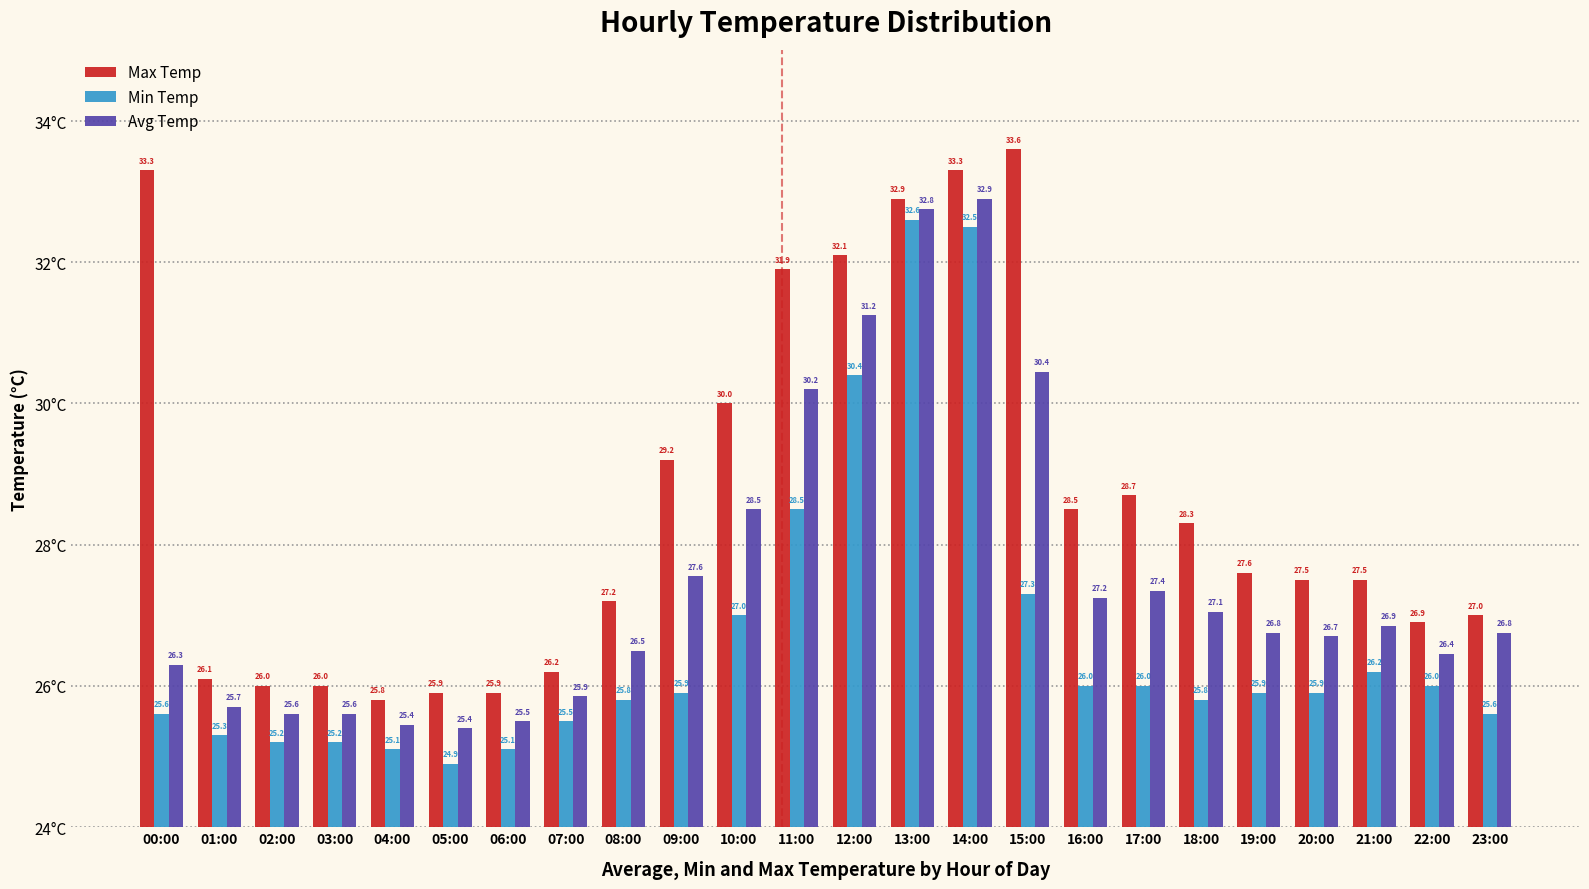

At which category is the sum across all series the highest?

14:00